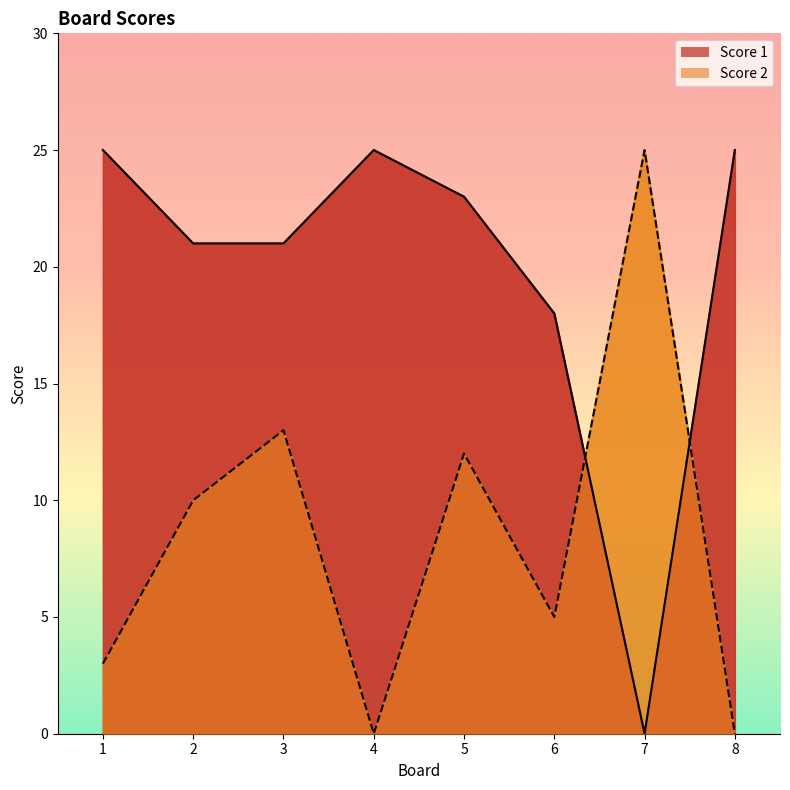

How many values in the Score 2 series exceed 10?

3